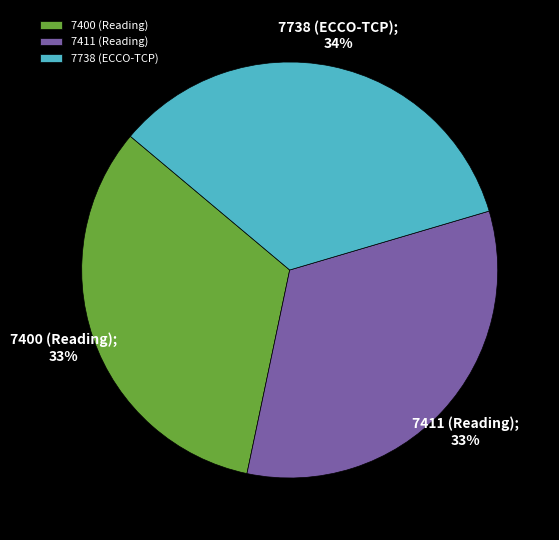

Is there any slice that represents more than half of the pie?

No